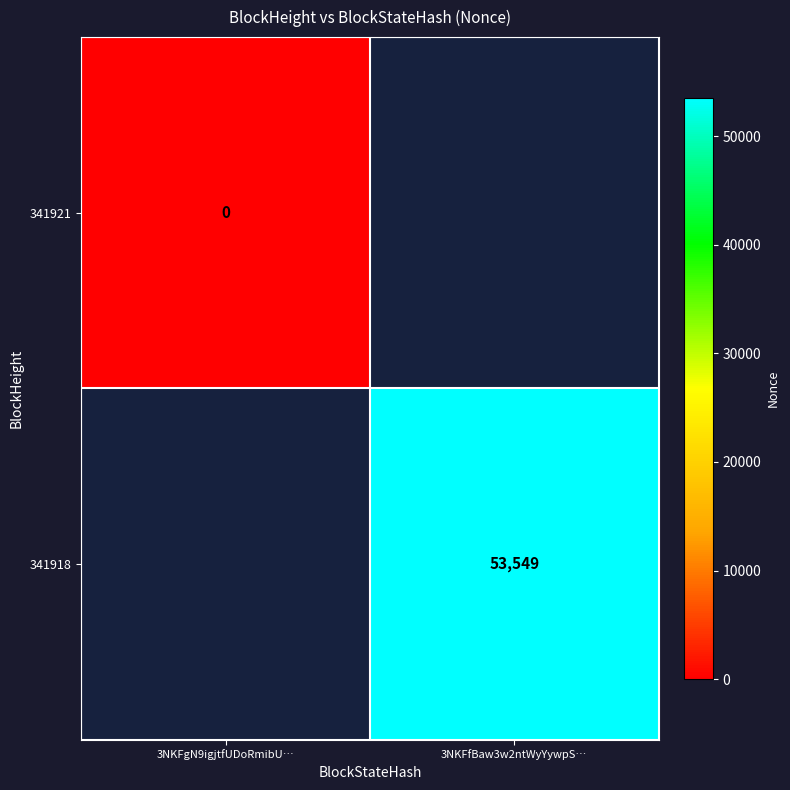

Is the value of 341921 at 3NKFgN9igjtfUDoRmibU… greater than the value of 341918 at 3NKFfBaw3w2ntWyYywpS…?

No